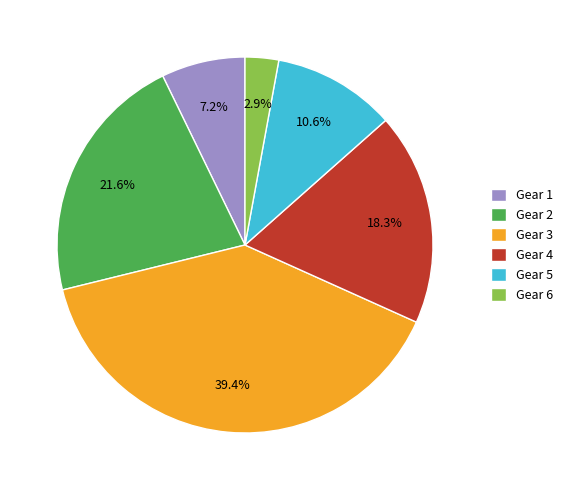

Which has a higher value, Gear 2 or Gear 3?

Gear 3